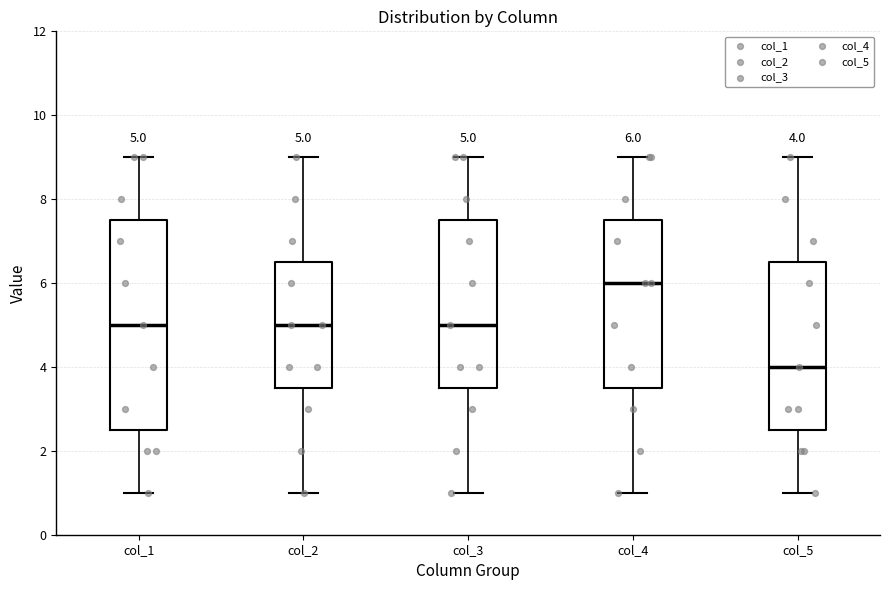

Which box is the tallest, from its lower edge to its upper edge?

col_1